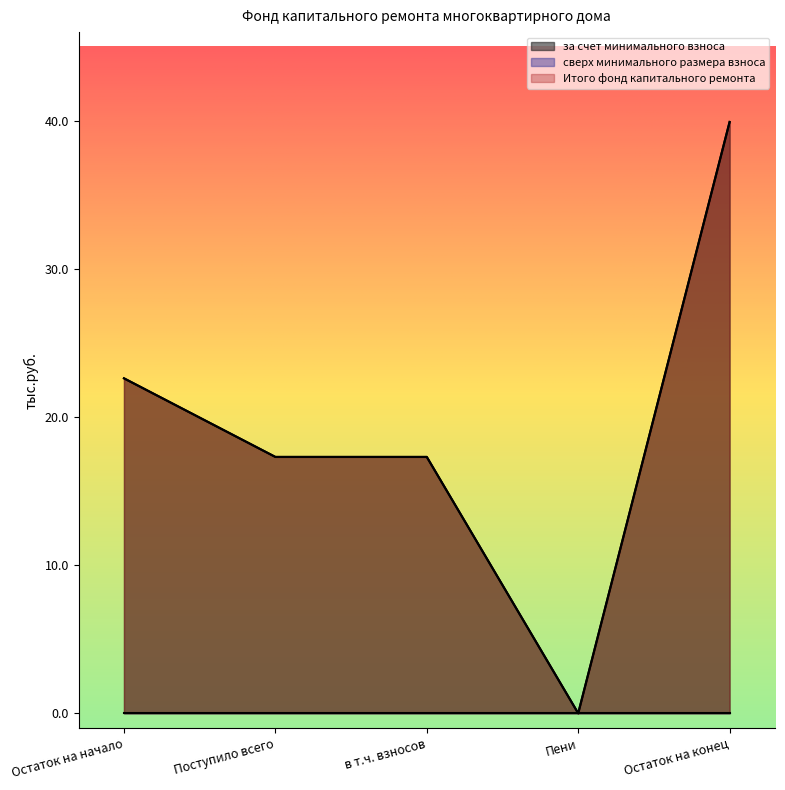

Is it true that за счет минимального взноса equals 59.5 at Остаток на конец?

False